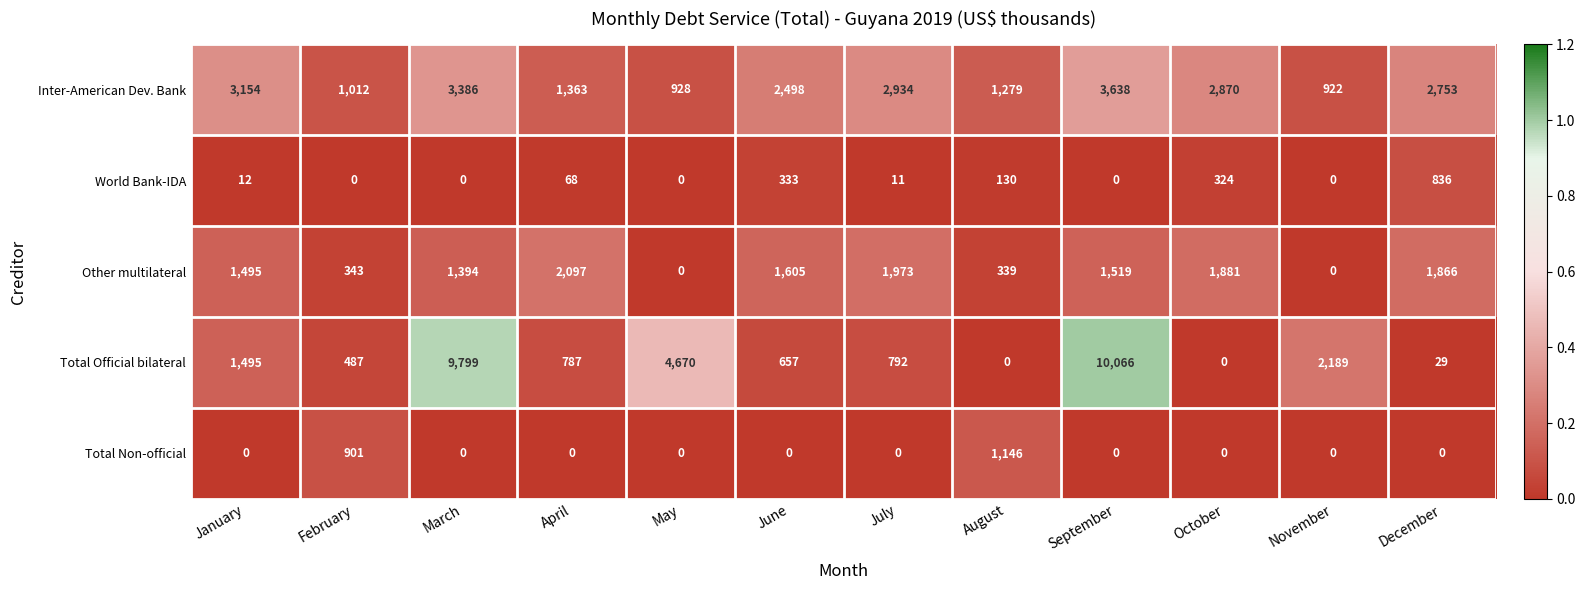

Is it true that World Bank-IDA equals 26 at April?

False